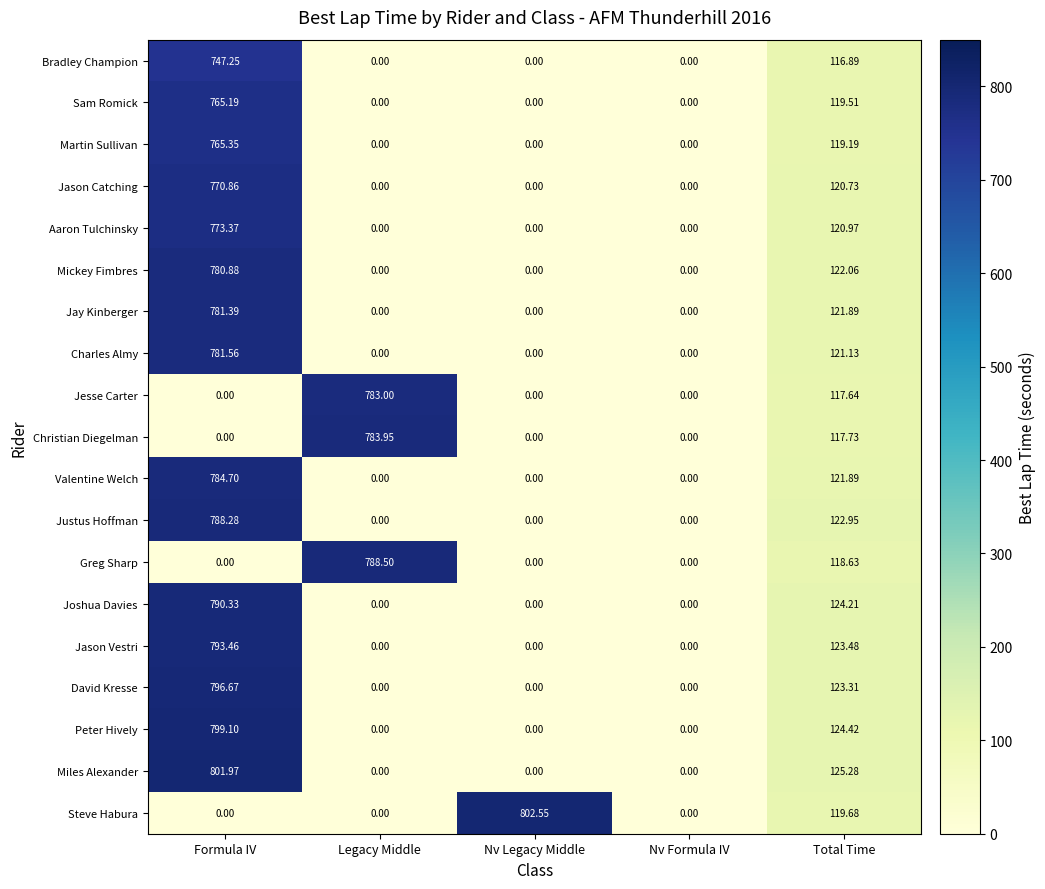

Which category has the highest value in the David Kresse series?

Formula IV